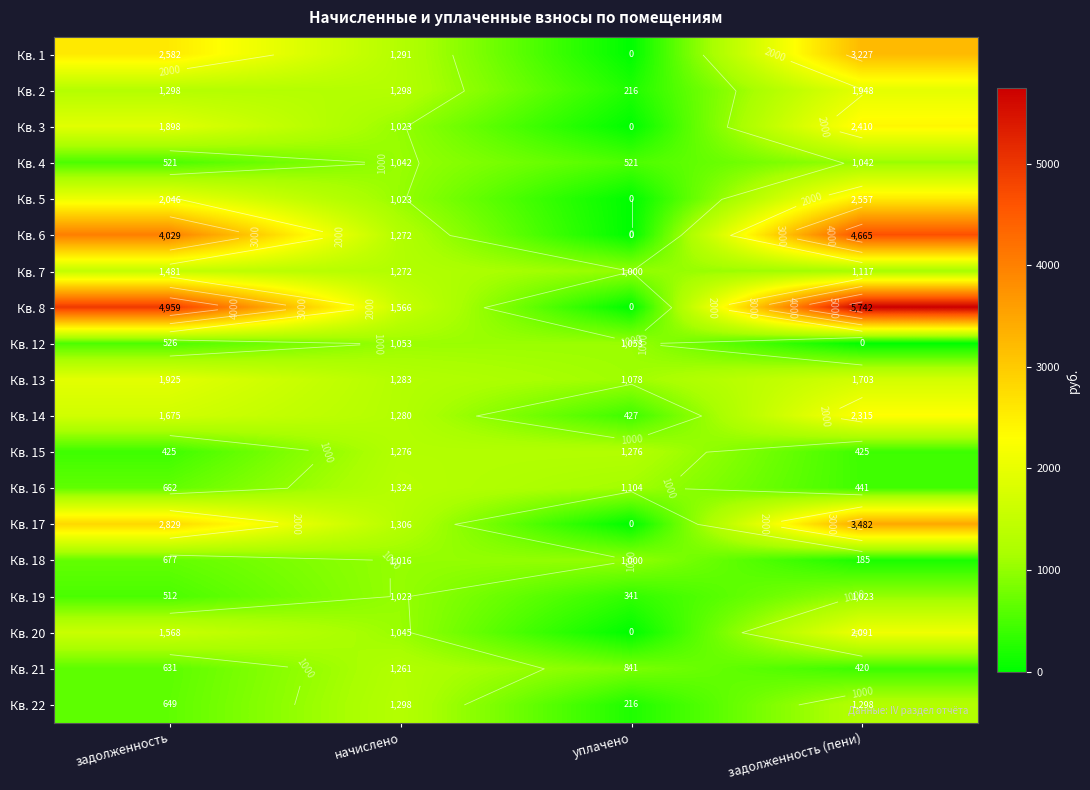

Which has a higher value, начислено or задолженность (пени)?

задолженность (пени)